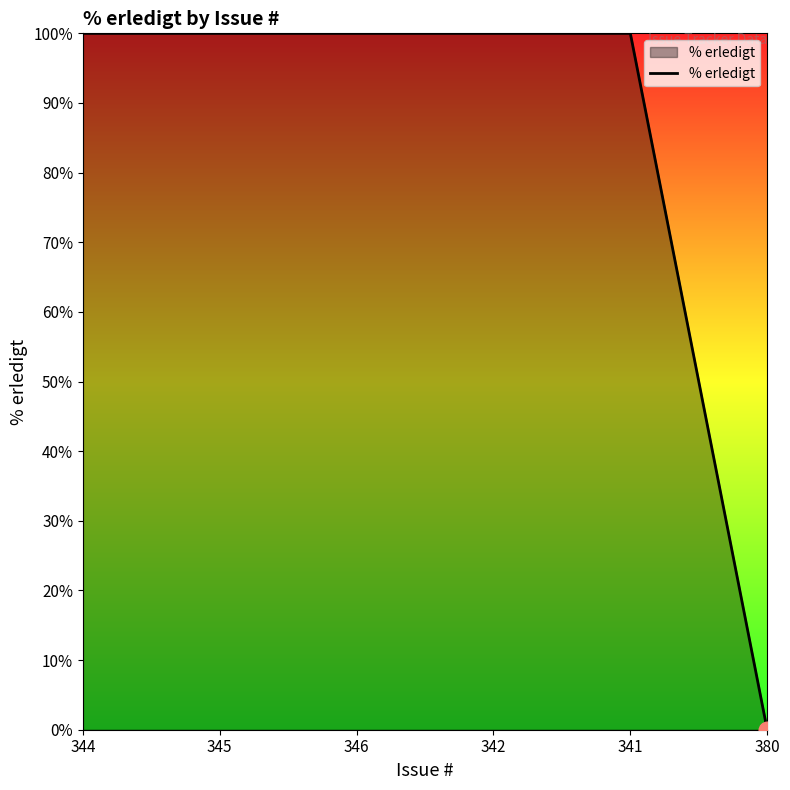

How many positive values are there?

5